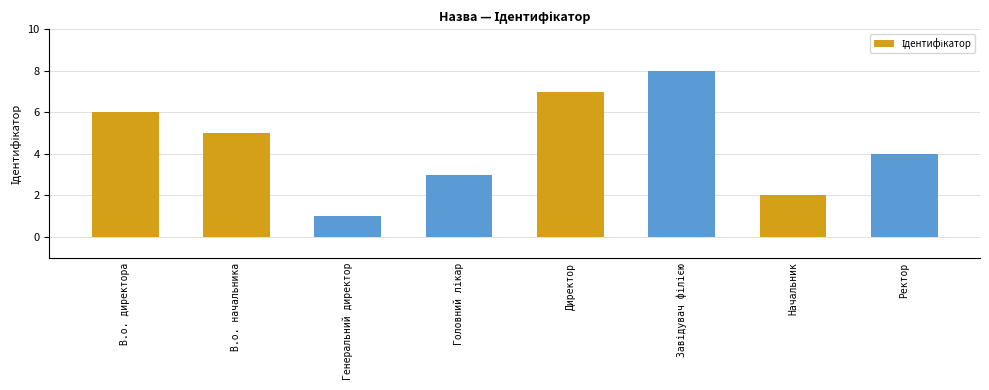

What is the sum of all values?

36